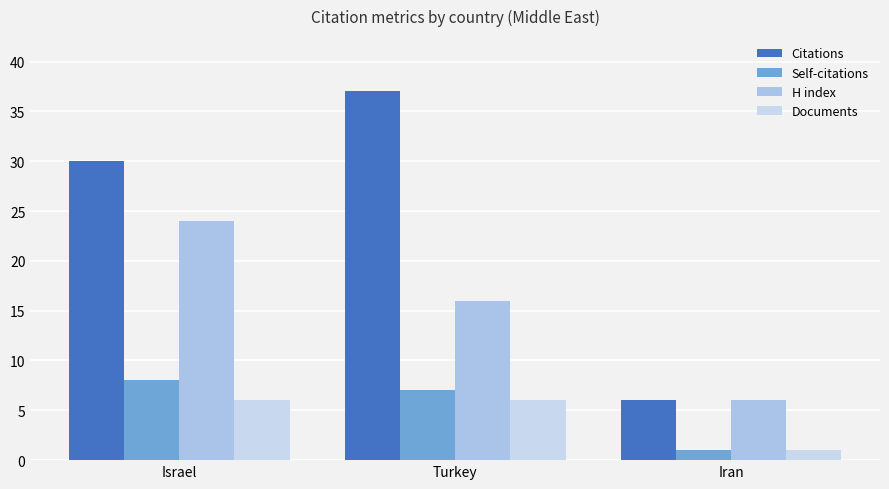

Is it true that Documents equals 6 at Turkey?

True